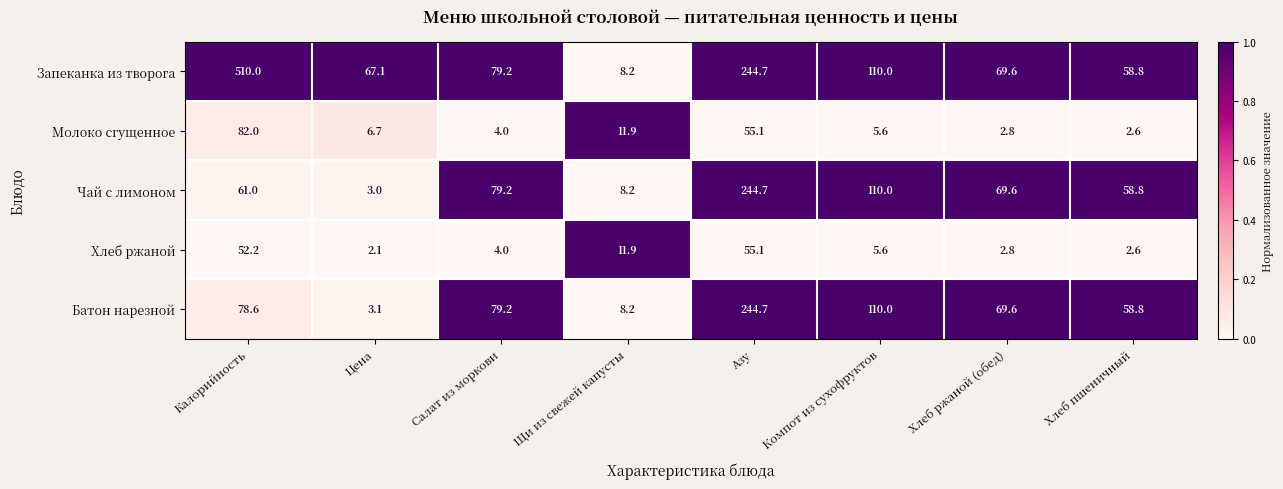

The value of Чай с лимоном at Калорийность is 61.0. True or false?

True